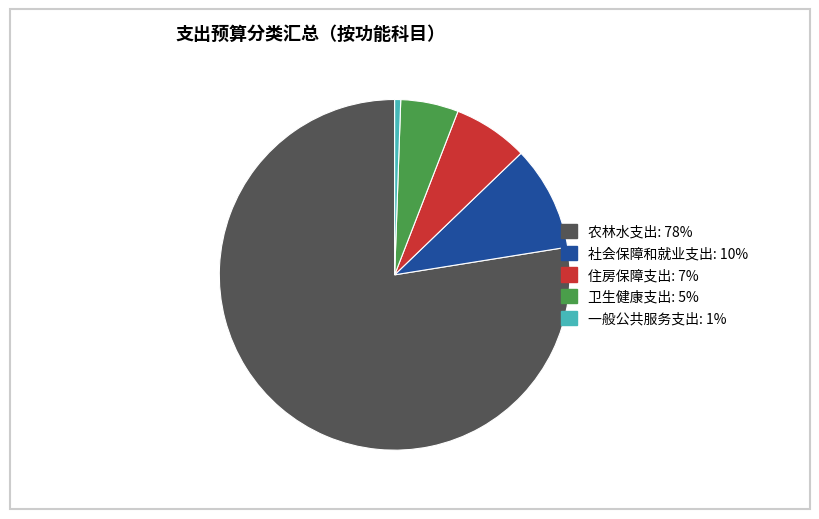

Does 住房保障支出 account for over 50% of the chart?

No